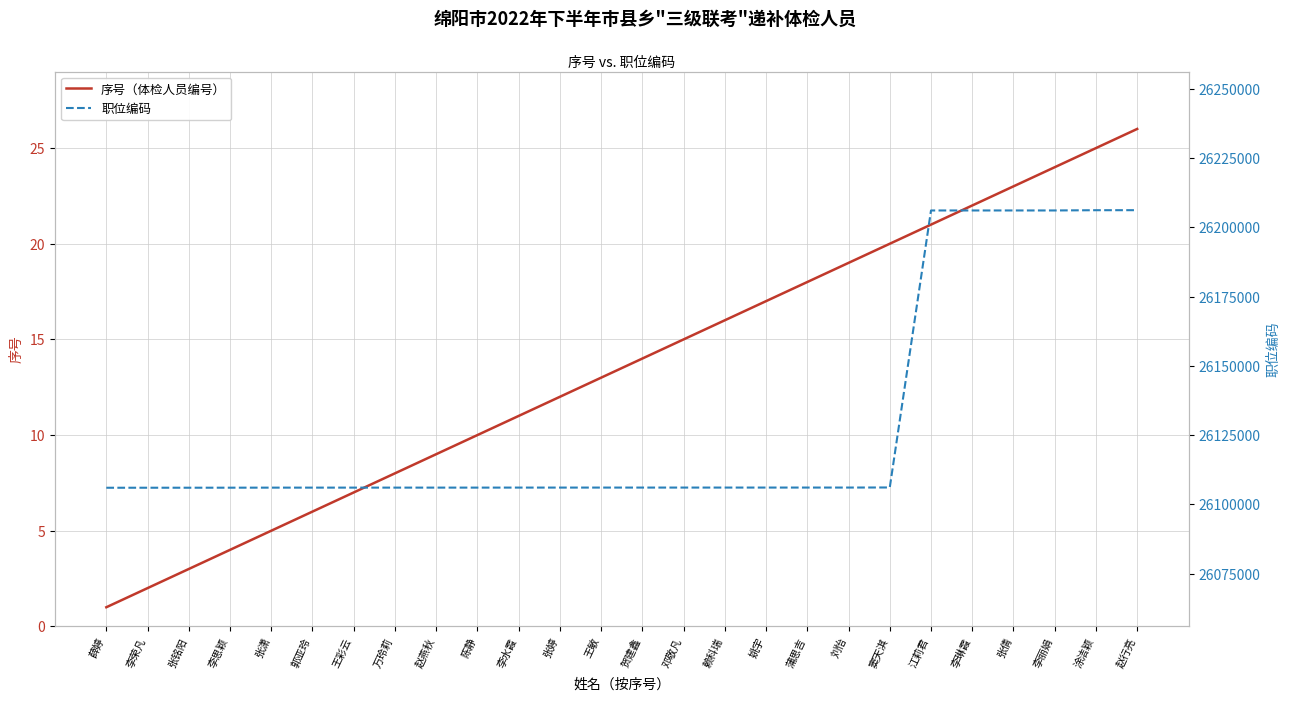

True or false: 序号（体检人员编号） has a value of 15 at 邓敬凡.

True